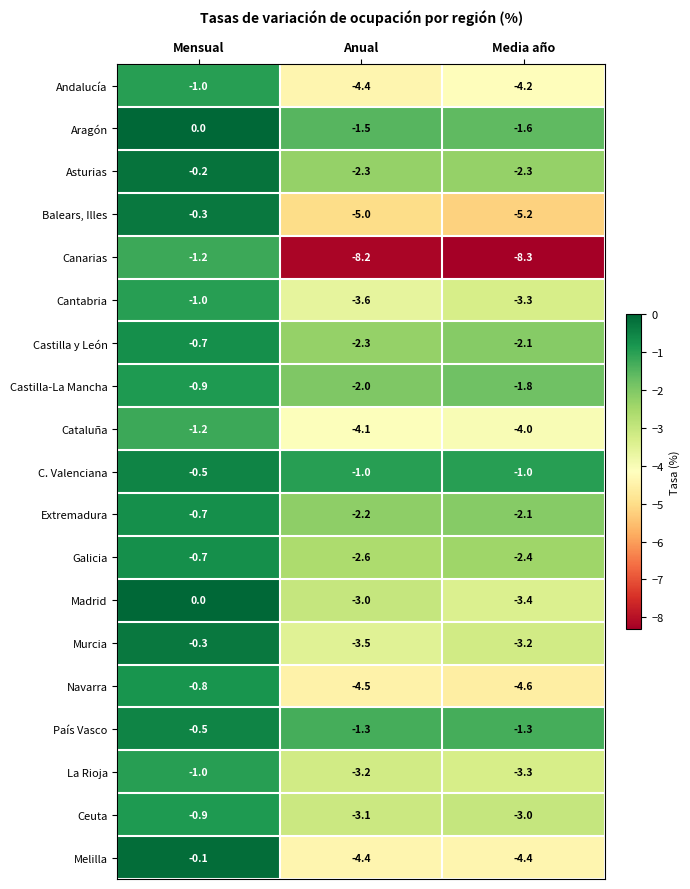

Which label corresponds to the largest value in the chart?

Mensual